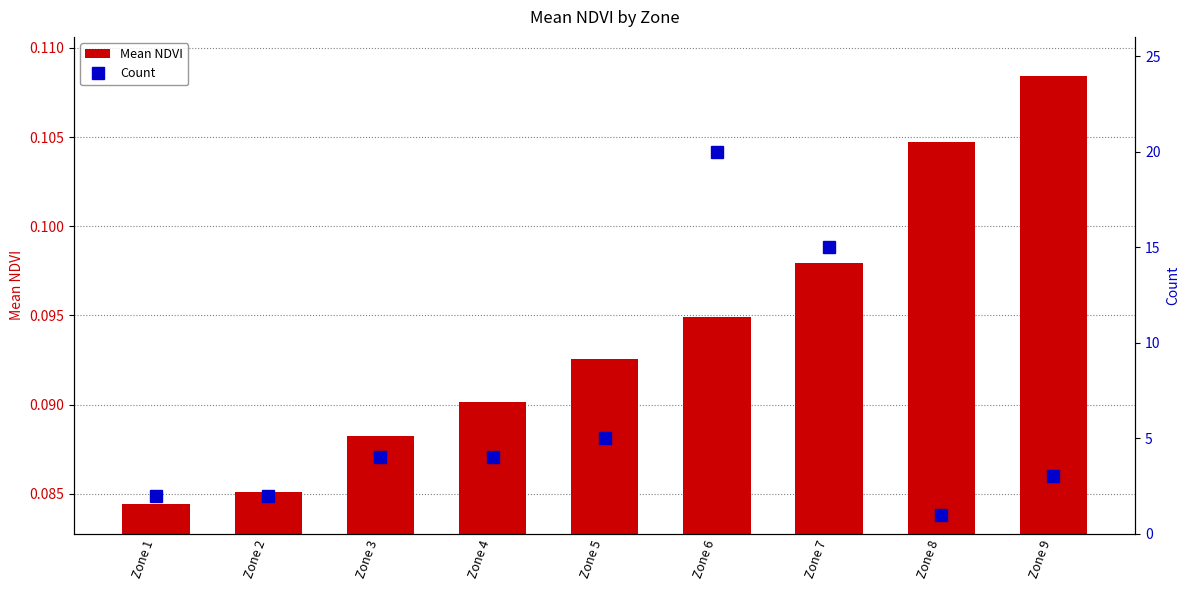

What are all the series names shown in the legend?

Mean NDVI, Count